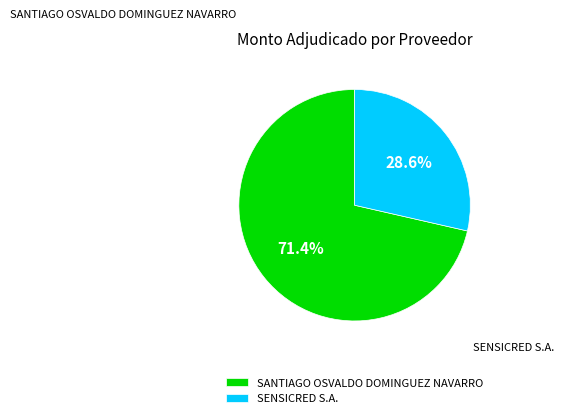

Which category has the smallest portion of the pie?

SENSICRED S.A.